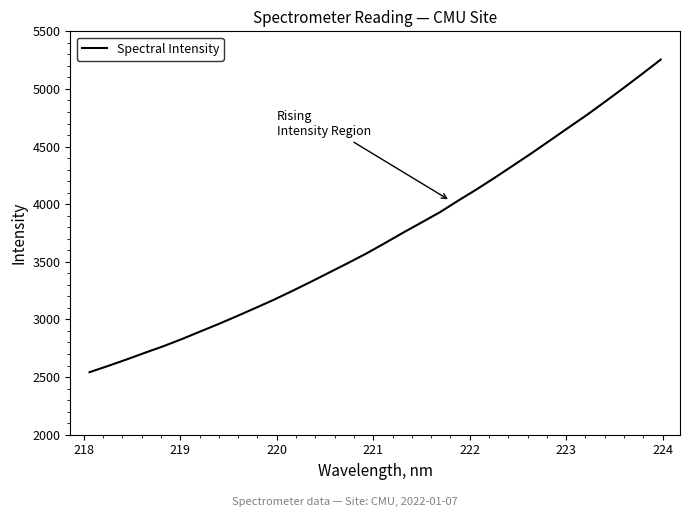

What is the smallest value displayed?

2542.3